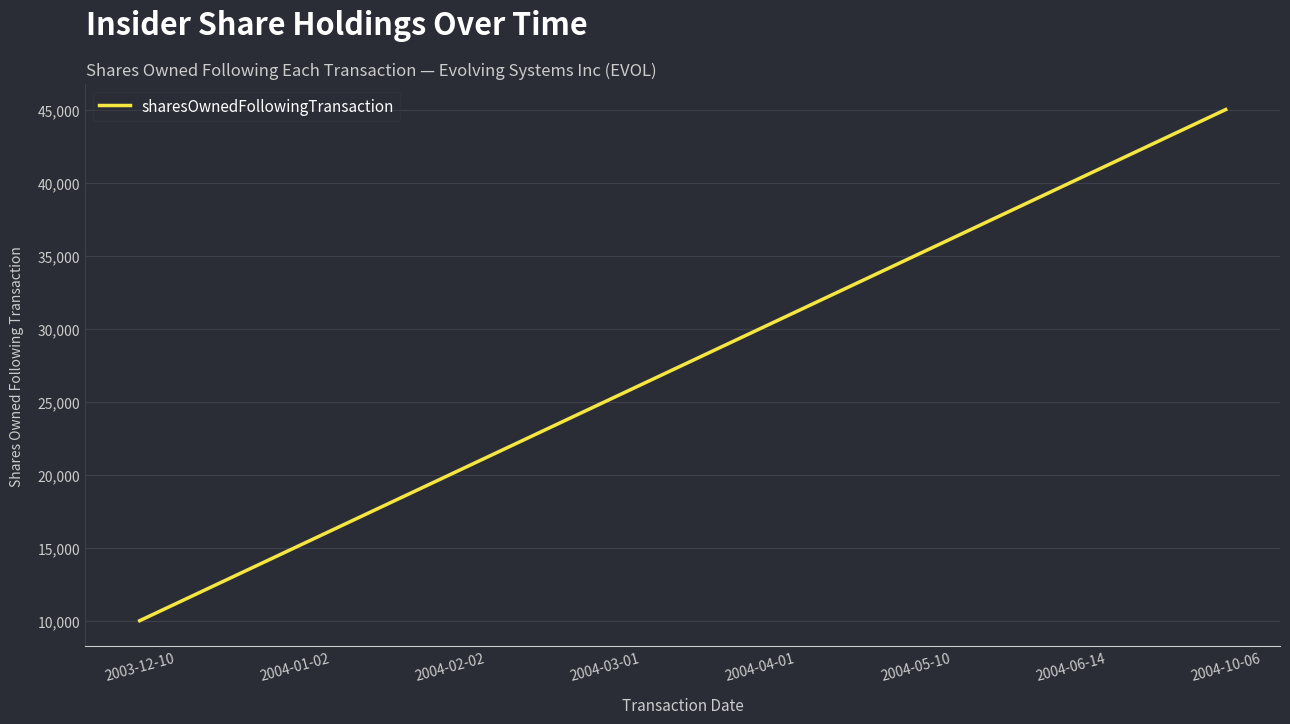

Rank the categories by value from highest to lowest.

2004-10-06, 2004-06-14, 2004-05-10, 2004-04-01, 2004-03-01, 2004-02-02, 2004-01-02, 2003-12-10